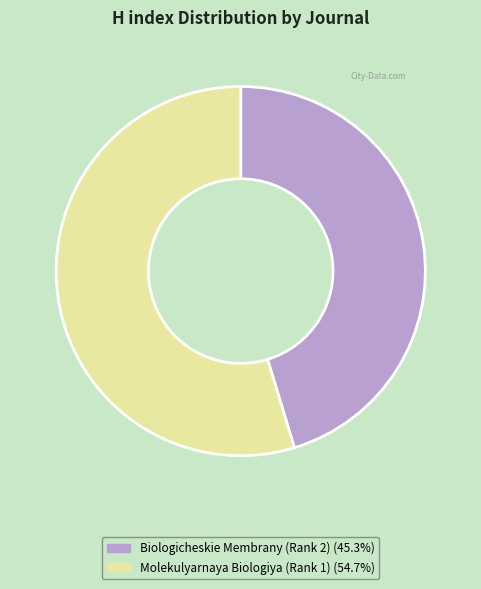

Is it true that Biologicheskie Membrany (Rank 2) is 37% of the pie?

False